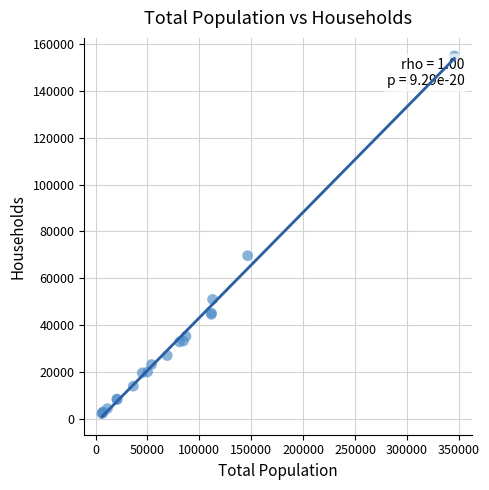

What Y value in the scatter plot is closest to 78585?

69679